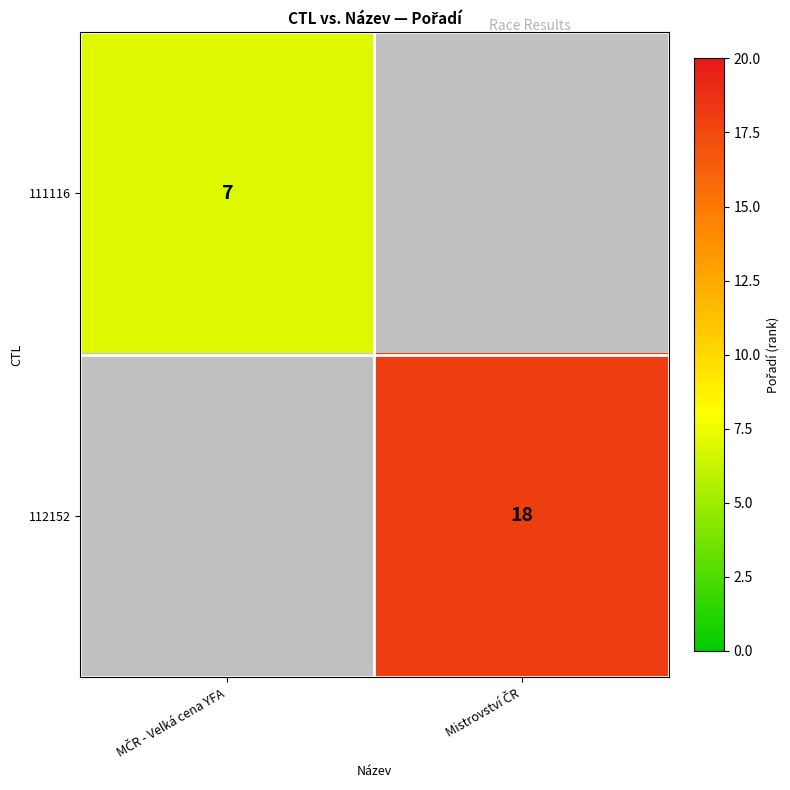

The value of 112152 at Mistrovství ČR is 6.6. True or false?

False